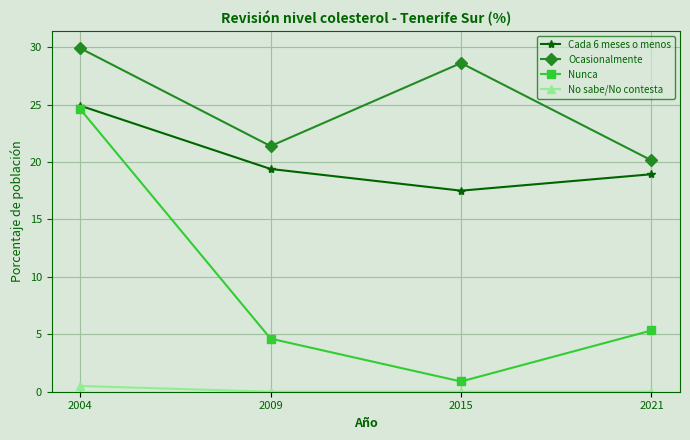

True or false: Ocasionalmente has a value of 20.1 at 2021.

True